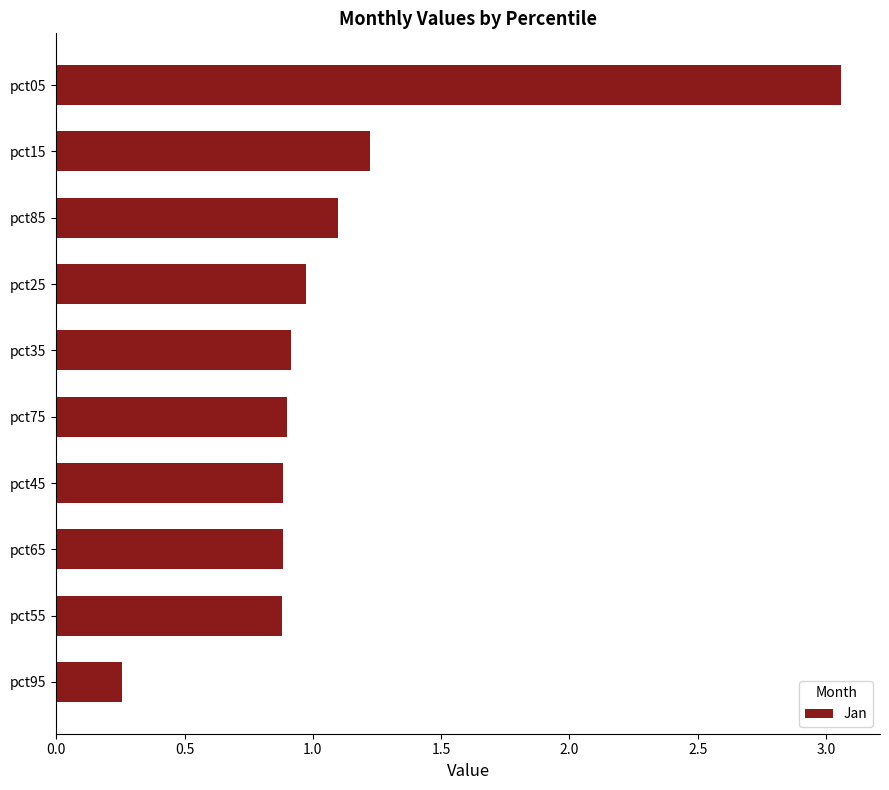

True or false: the data shows 0.9 at pct75.

True